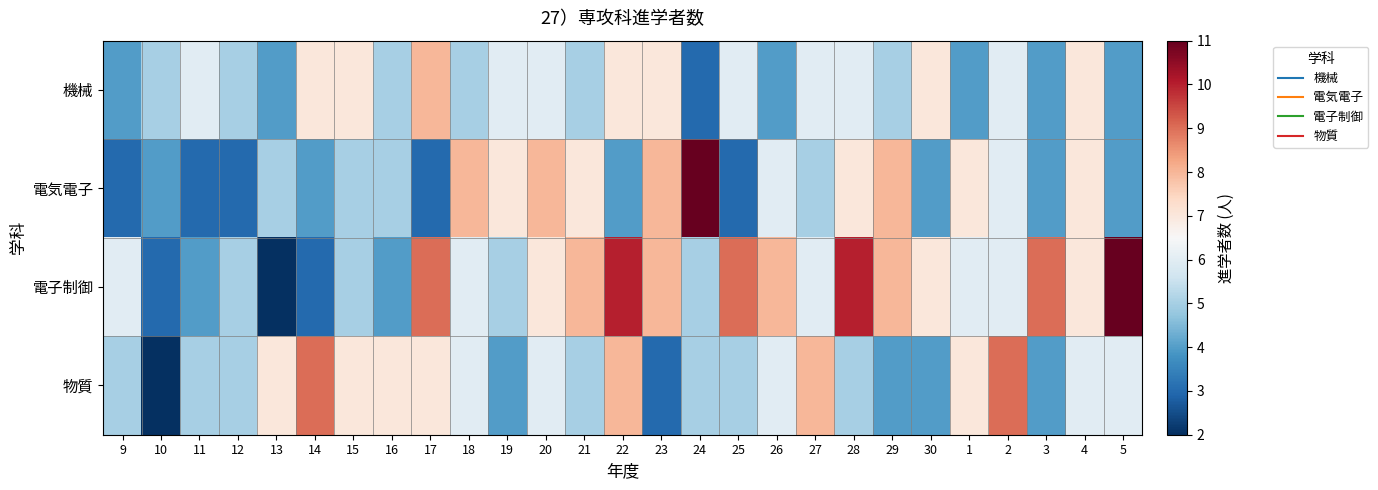

What is the difference between the highest and lowest values at 16?

3